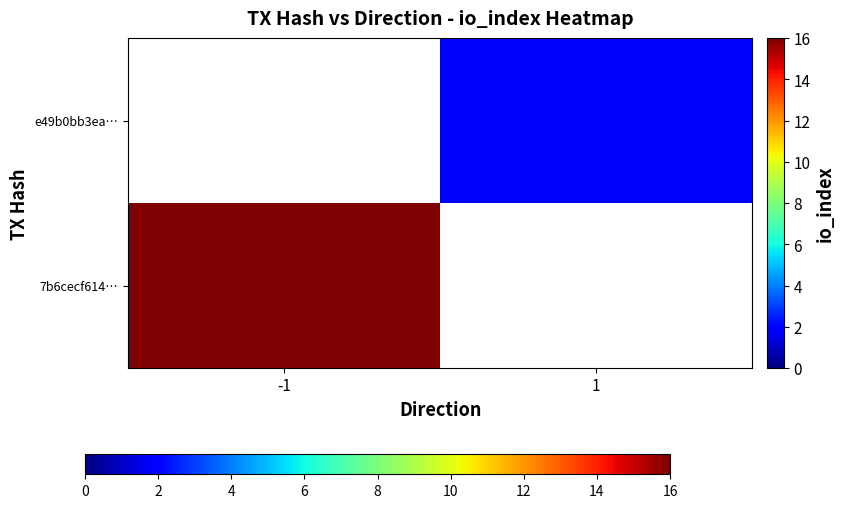

Which series has the widest spread of values?

7b6cecf614…